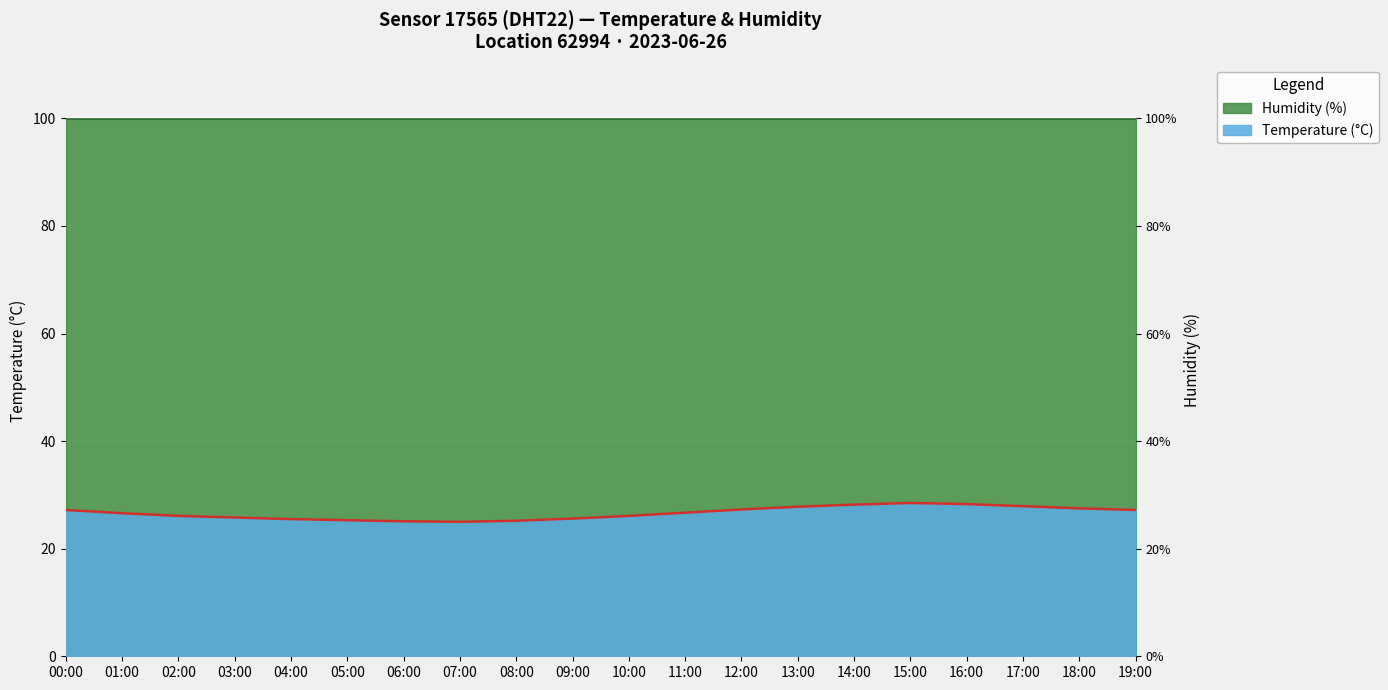

What position from the right is 03:00?

17